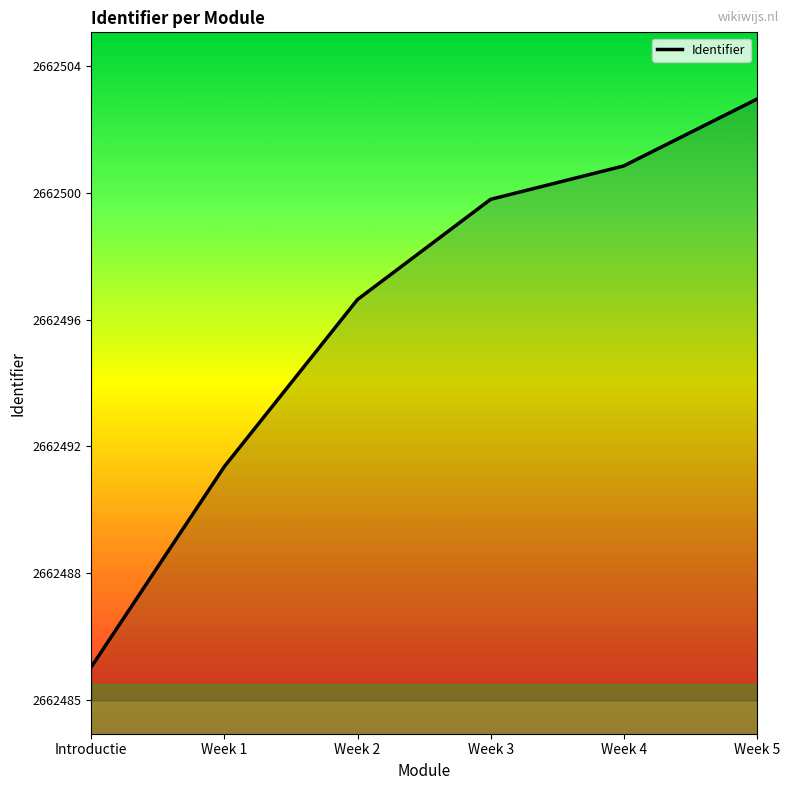

Is this an area chart (filled region under the line)?

Yes